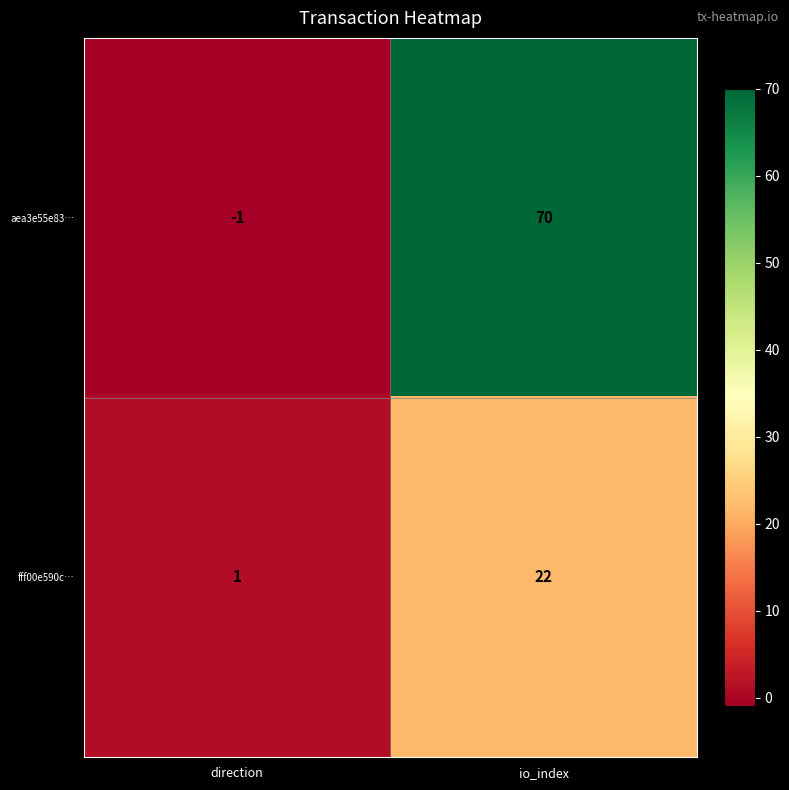

How many data points in fff00e590c… are less than 22?

1